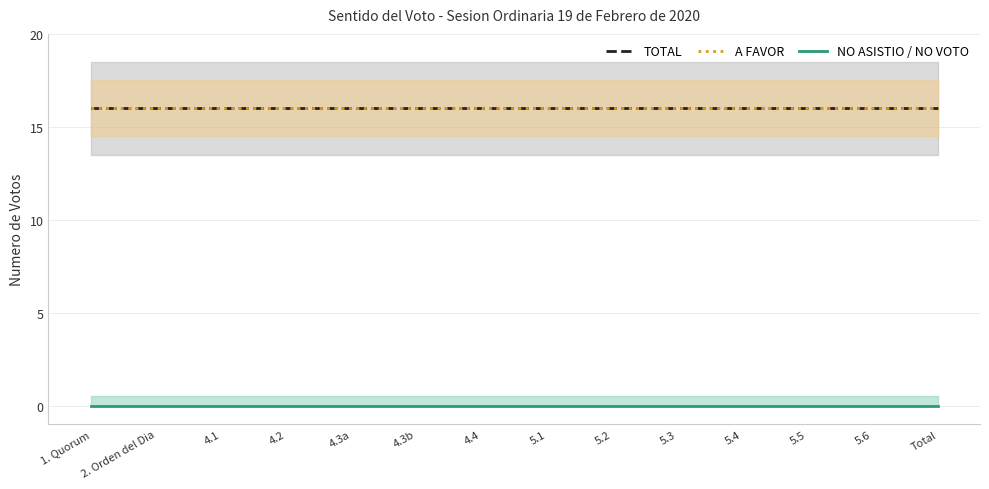

Reading right to left, what are all the values shown in this chart?

TOTAL: Total=16	5.6=16	5.5=16	5.4=16	5.3=16	5.2=16	5.1=16	4.4=16	4.3b=16	4.3a=16	4.2=16	4.1=16	2. Orden del Dia=16	1. Quorum=16
A FAVOR: Total=16	5.6=16	5.5=16	5.4=16	5.3=16	5.2=16	5.1=16	4.4=16	4.3b=16	4.3a=16	4.2=16	4.1=16	2. Orden del Dia=16	1. Quorum=16
NO ASISTIO / NO VOTO: Total=0	5.6=0	5.5=0	5.4=0	5.3=0	5.2=0	5.1=0	4.4=0	4.3b=0	4.3a=0	4.2=0	4.1=0	2. Orden del Dia=0	1. Quorum=0